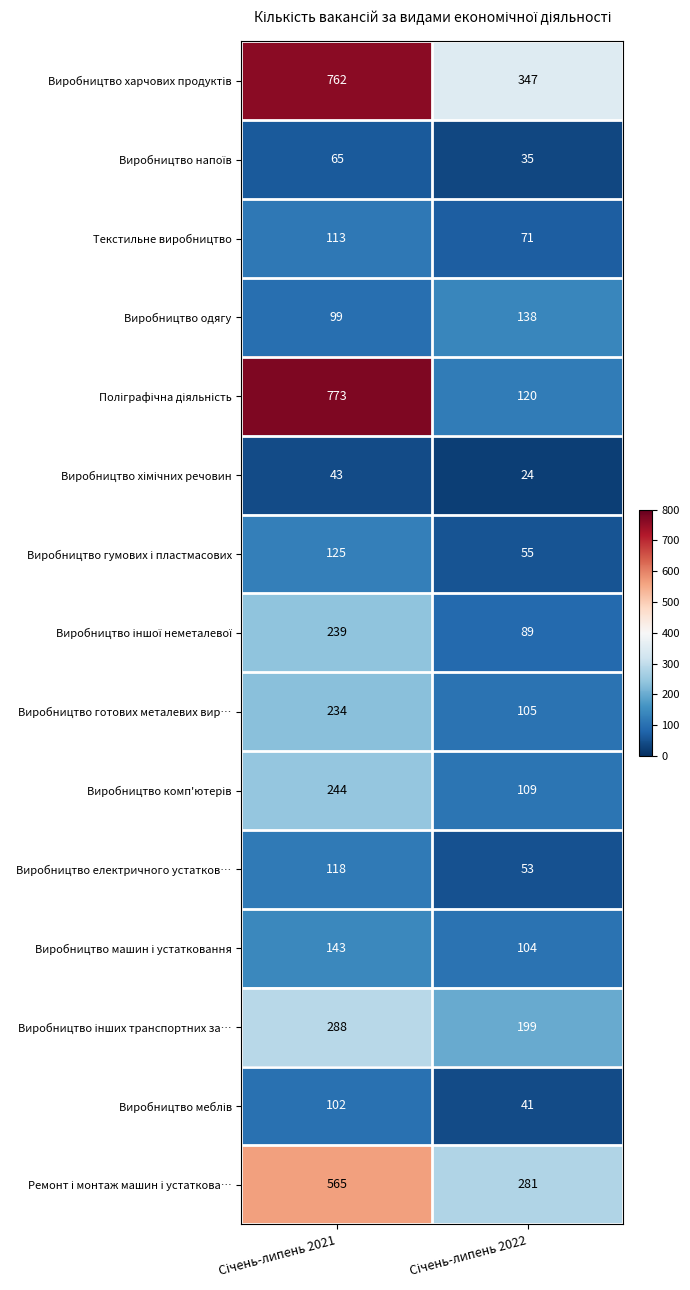

What is the difference between the maximum and minimum values in the Виробництво одягу series?

39